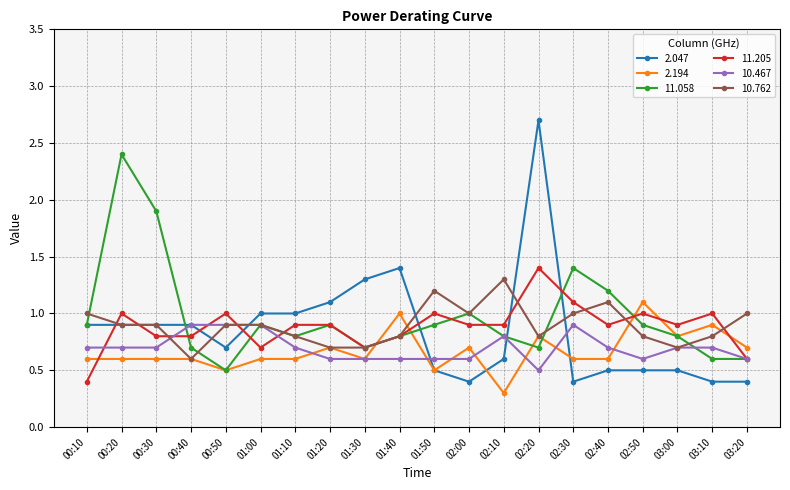

What is the label of the 9th point from the right?

02:00